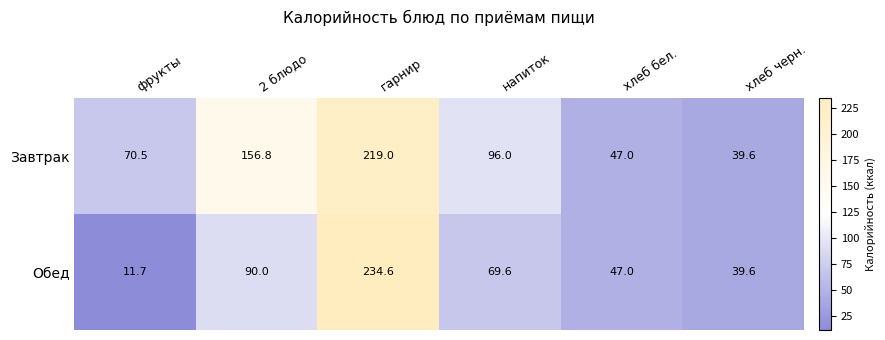

Read the Завтрак value at фрукты.

70.5